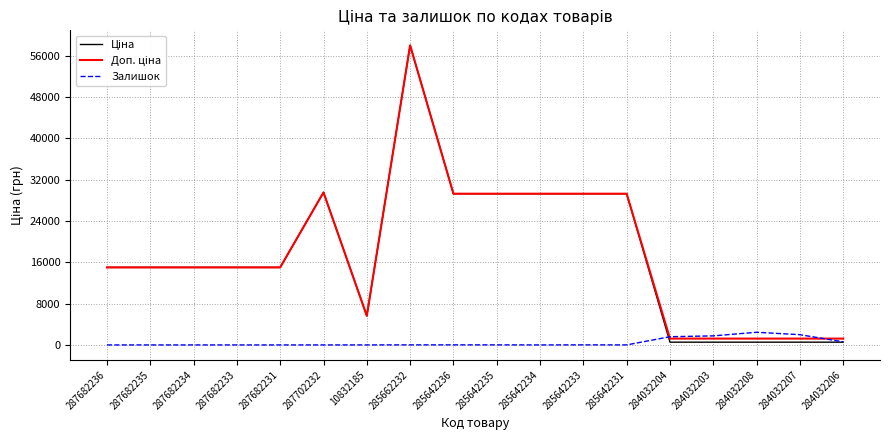

The Залишок series shows 1588.0 at 284032204. True or false?

True